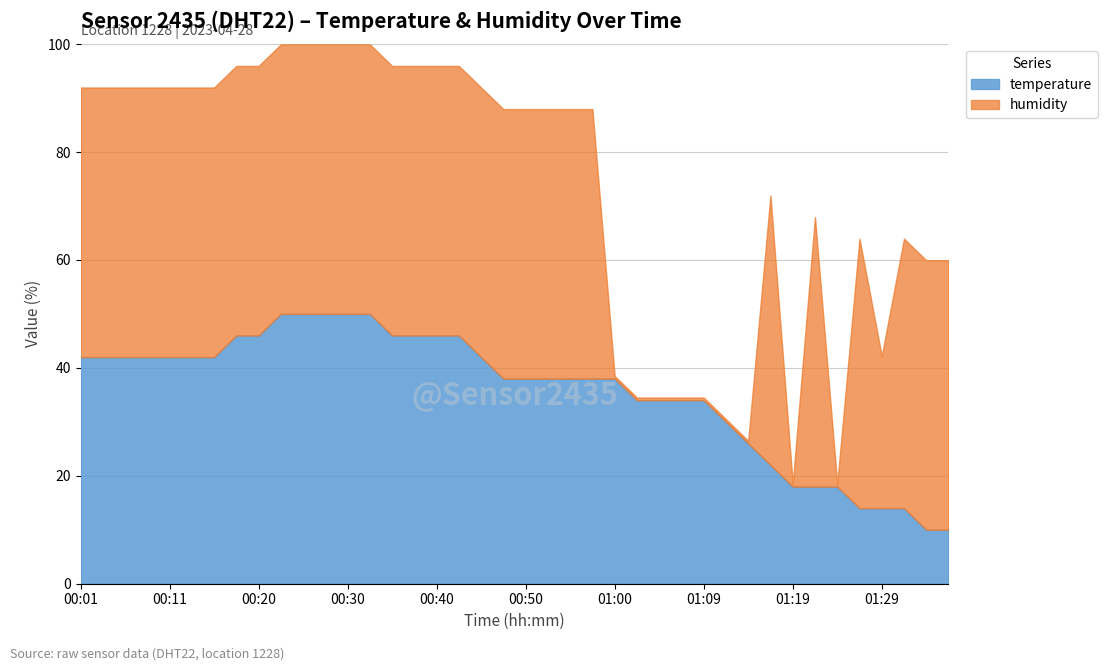

True or false: temperature has more than 1 interior local peaks.

False